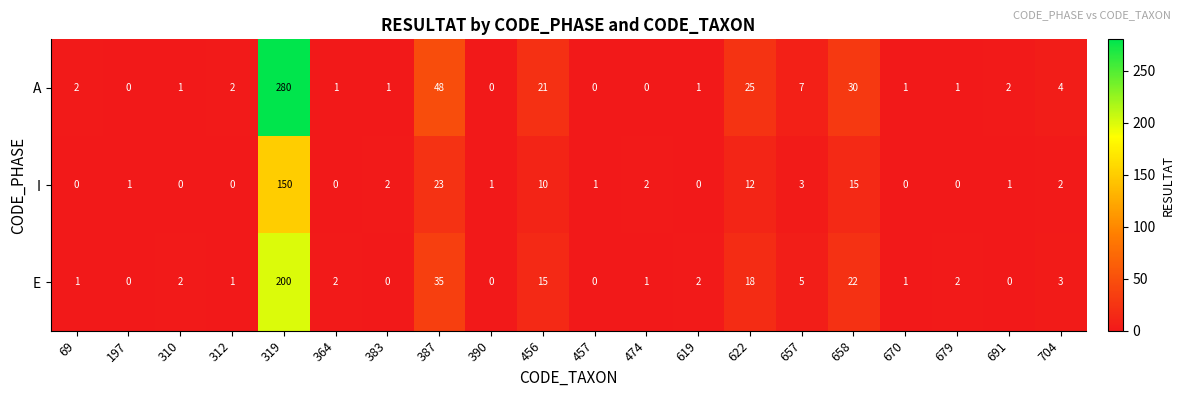

What is the maximum value shown in the chart?

280